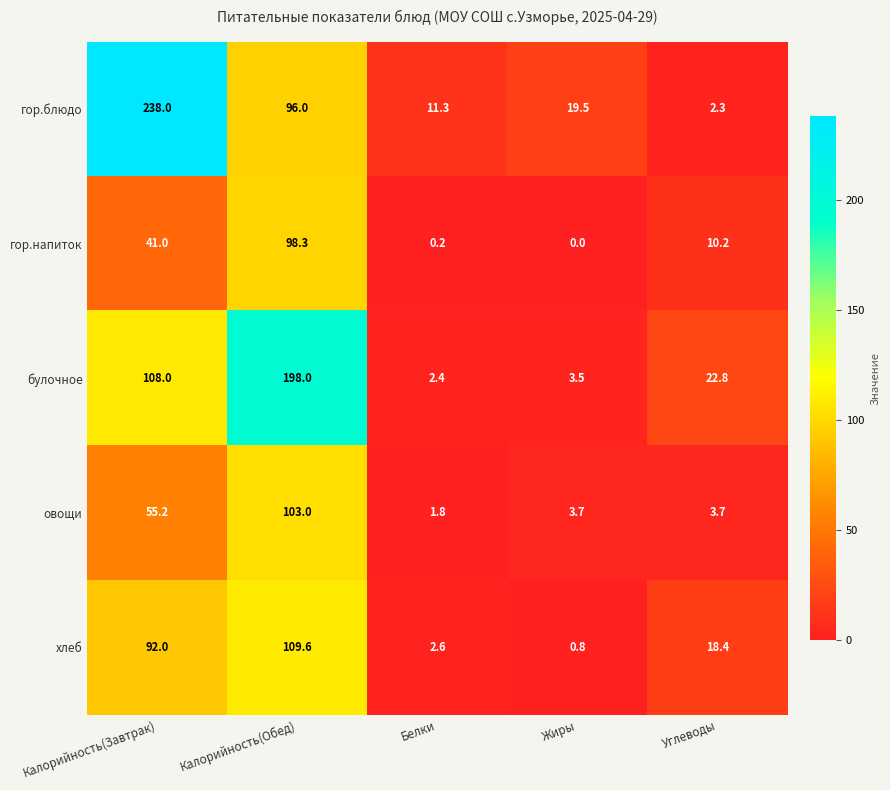

Reading left to right, extract all data points from this chart.

гор.блюдо: 238.0	96.0	11.3	19.5	2.3
гор.напиток: 41.0	98.3	0.2	0.0	10.2
булочное: 108.0	198.0	2.4	3.5	22.8
овощи: 55.2	103.0	1.8	3.7	3.7
хлеб: 92.0	109.6	2.6	0.8	18.4